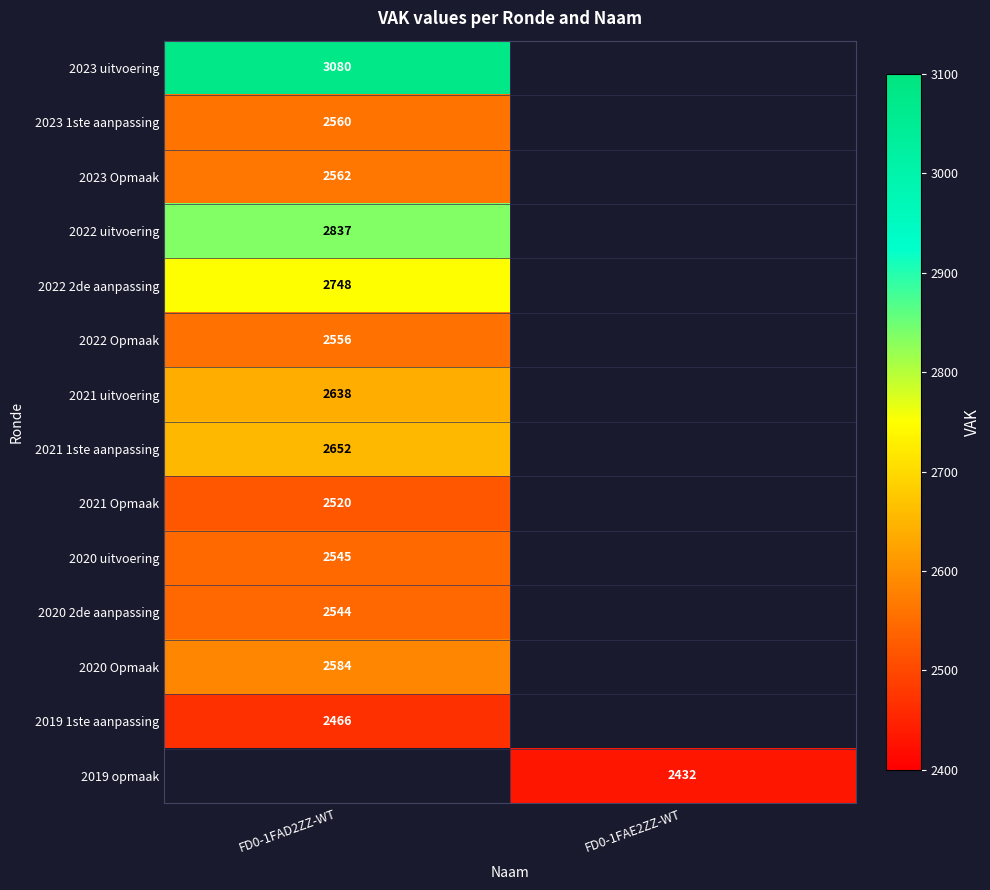

How many categories are shown in the chart?

2